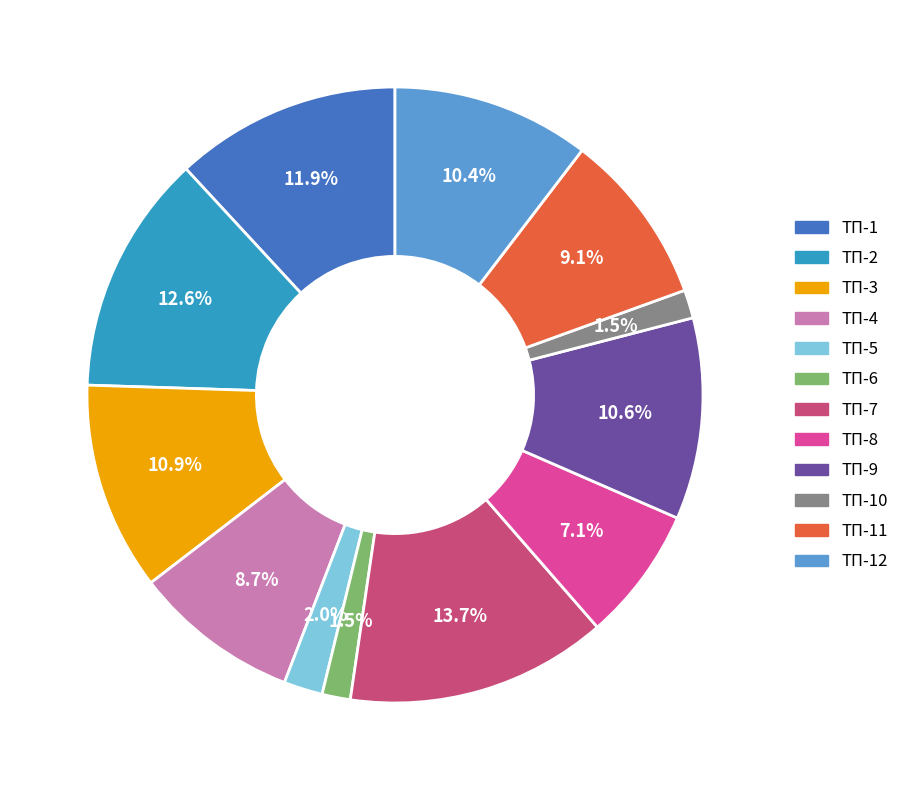

Does any single category account for the majority?

No